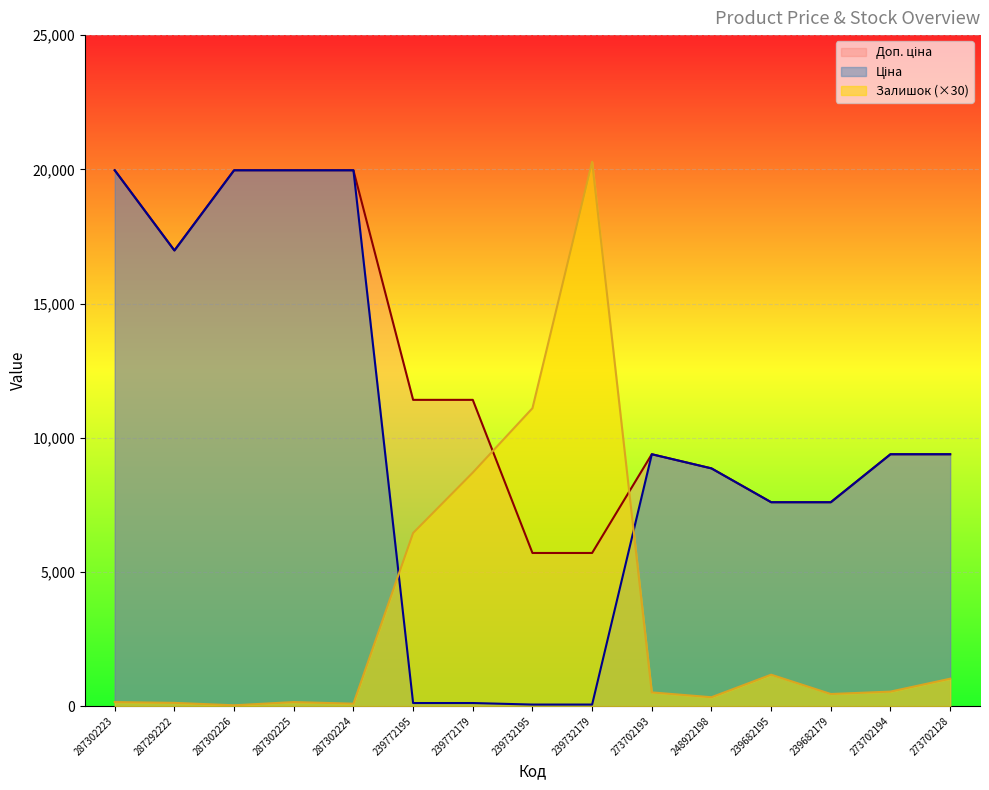

How many values in the Доп. ціна series are below 9383?

5